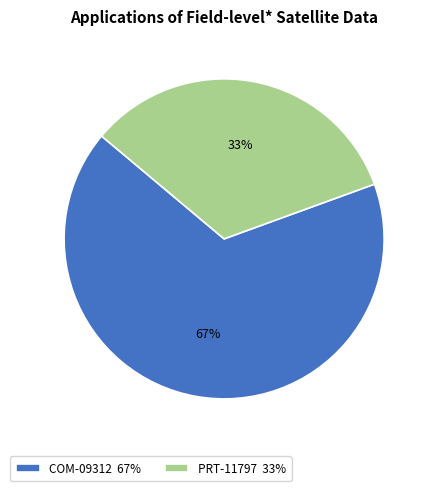

Combined, do COM-09312 67% and PRT-11797 33% account for over 50%?

Yes